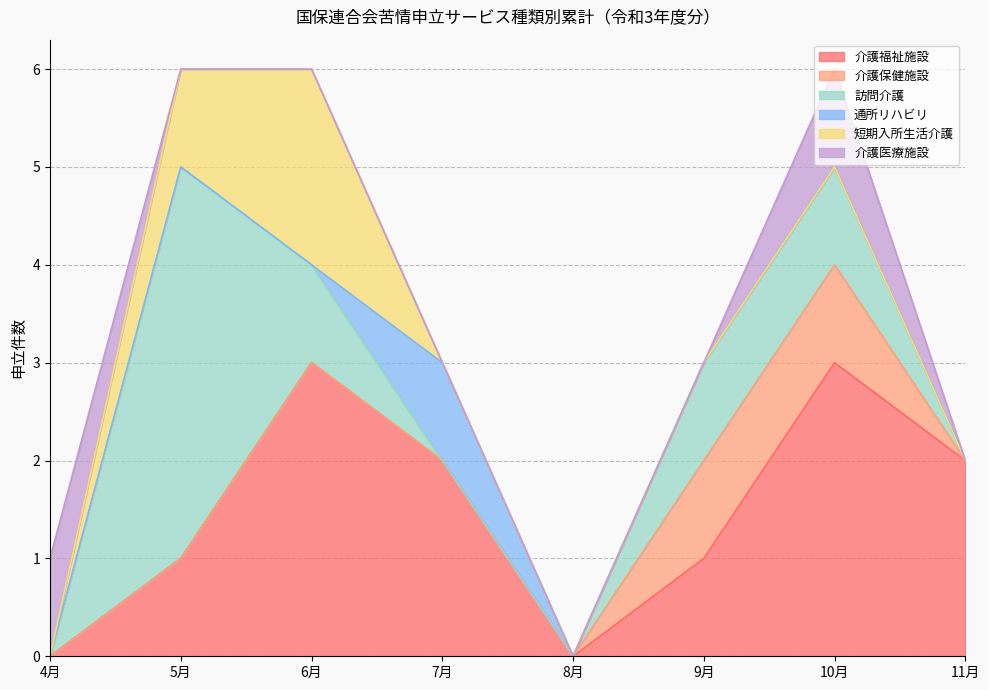

Rank the series by their maximum value, from lowest to highest.

介護保健施設, 通所リハビリ, 介護医療施設, 短期入所生活介護, 介護福祉施設, 訪問介護